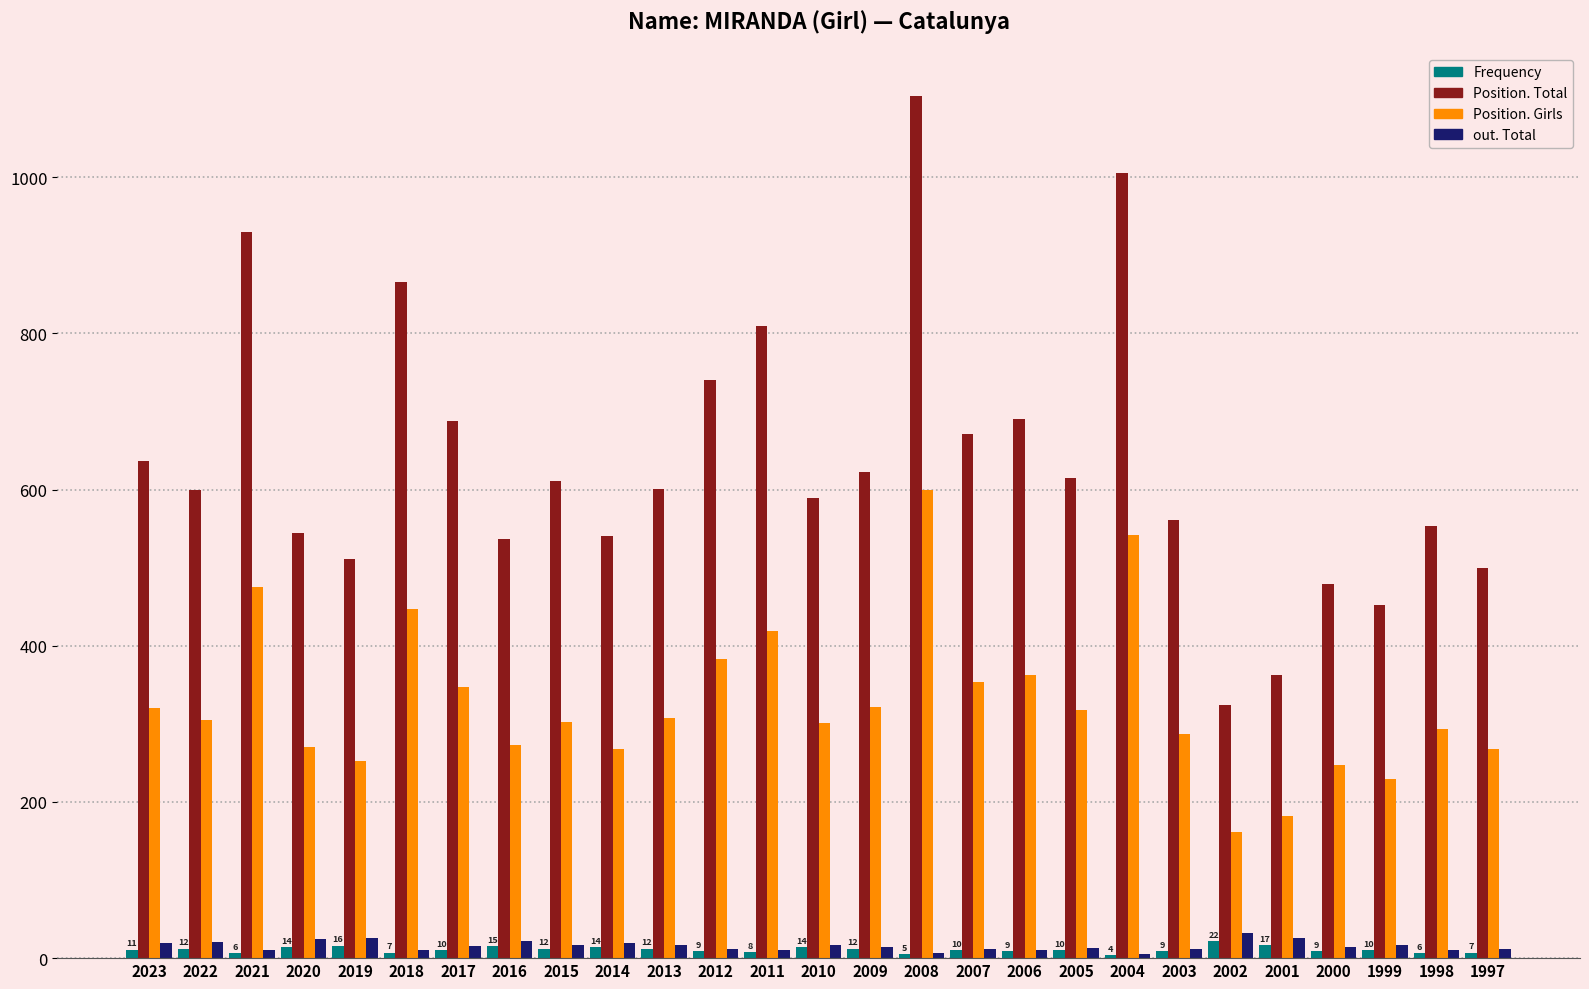

How many bars are there in each group?

4